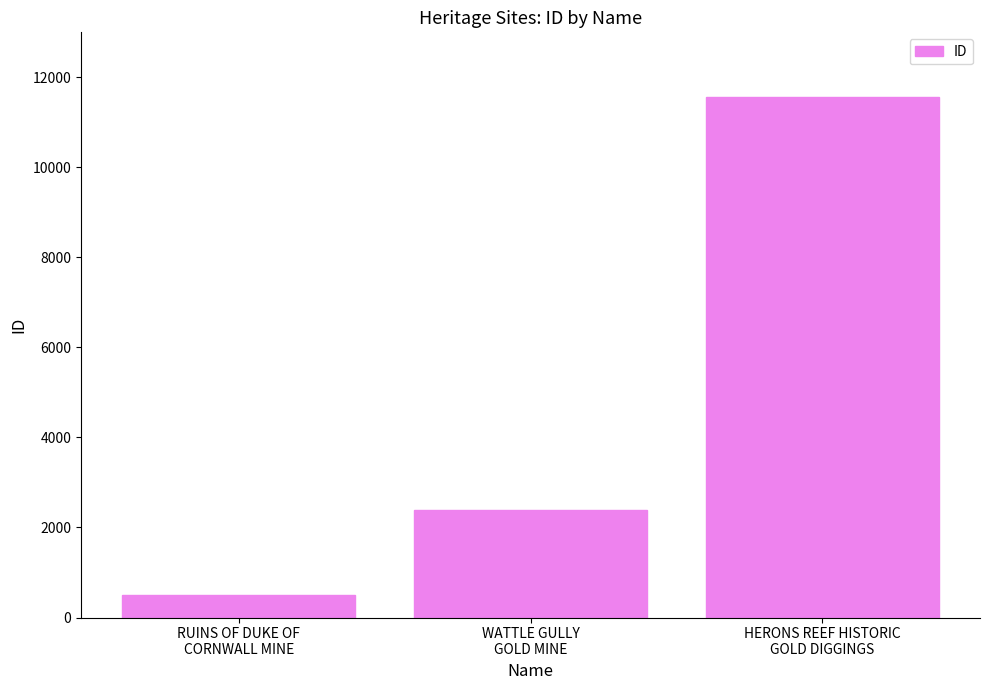

What is the label of the 2nd bar from the right?

WATTLE GULLY
GOLD MINE